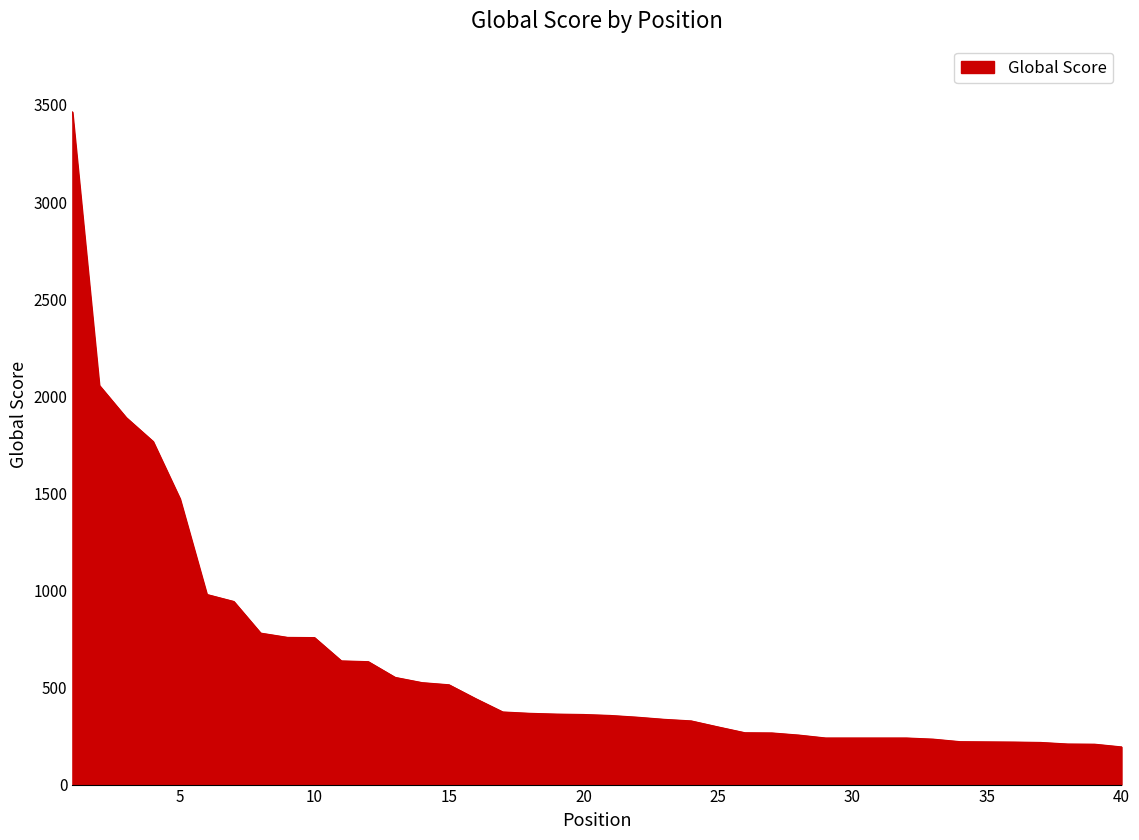

What is the greatest value displayed?

3464